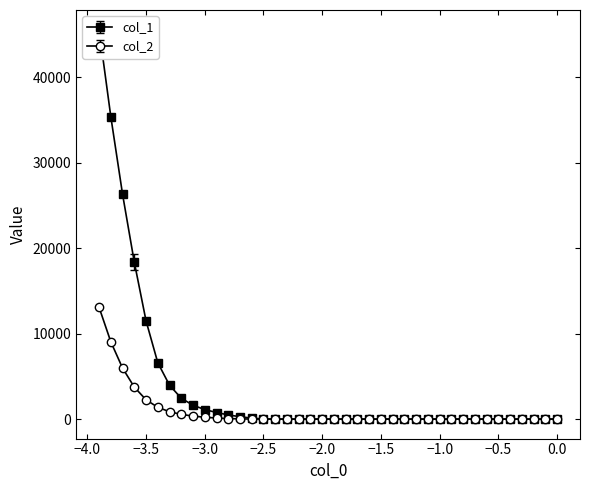

Reading left to right, list all the values displayed in this chart.

col_1: 0.0	0.0	0.0	0.0	0.0	0.0	0.0	0.0	0.0	0.0	0.0	0.0	0.0	0.0	0.0	0.0	0.0	0.0	0.0	0.0	0.0	0.0	0.0	0.0	0.0	18.7	117.4	276.9	490.3	771.1	1114.6	1621.8	2440.6	3962.2	6592.2	11488.3	18353.0	26294.4	35371.0	45567.2
col_2: 0.0	0.0	0.0	0.0	0.0	0.0	0.0	0.0	0.0	0.0	0.0	0.0	0.0	0.0	0.0	0.0	0.0	0.0	0.0	0.0	0.0	0.0	0.0	0.0	0.0	0.5	6.6	25.9	63.7	126.3	219.7	354.4	554.0	863.0	1380.0	2261.7	3742.3	5966.8	9040.2	13073.7